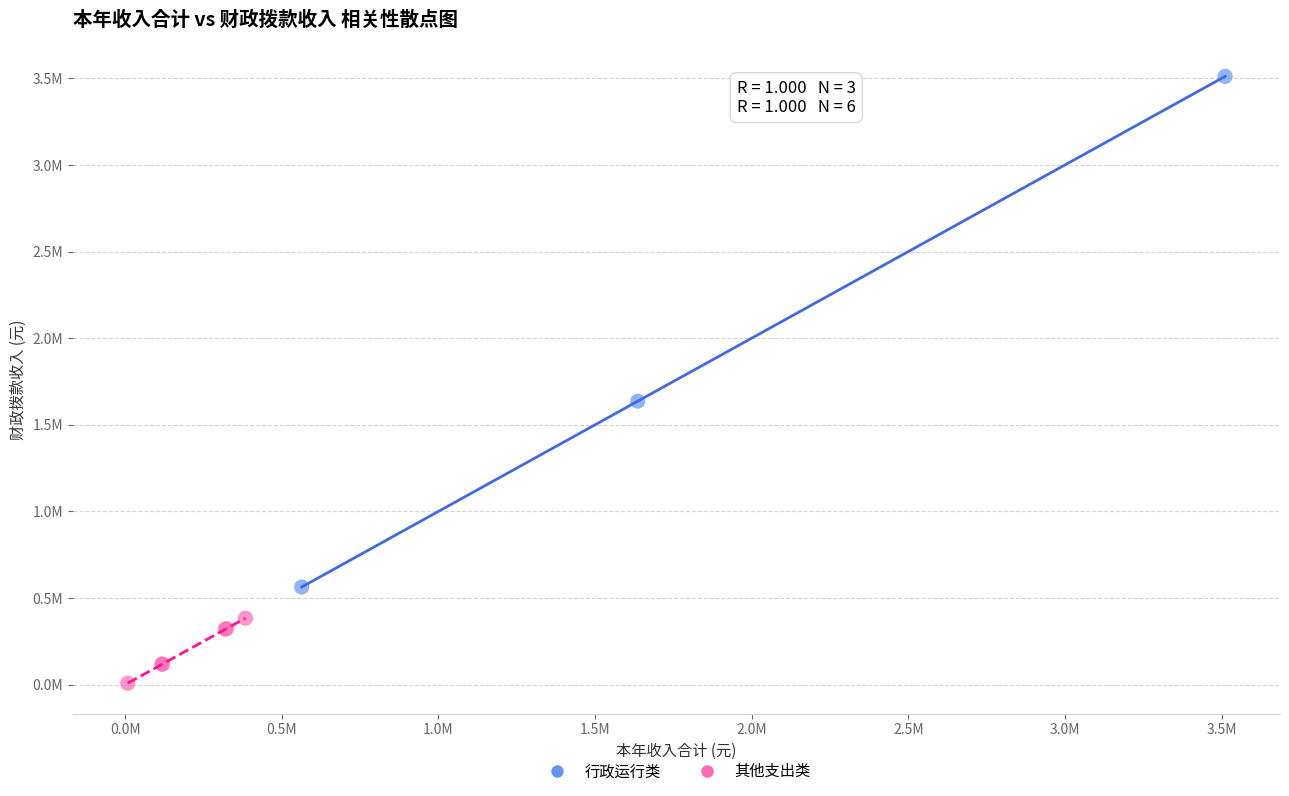

Which series has the widest spread of Y values?

行政运行类